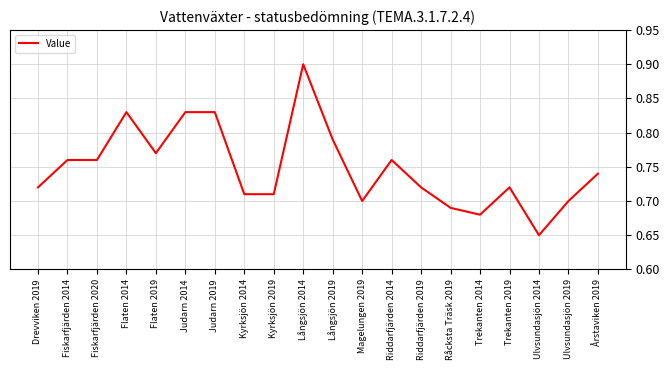

Is it true that the value at Riddarfjärden 2019 is 0.1?

False